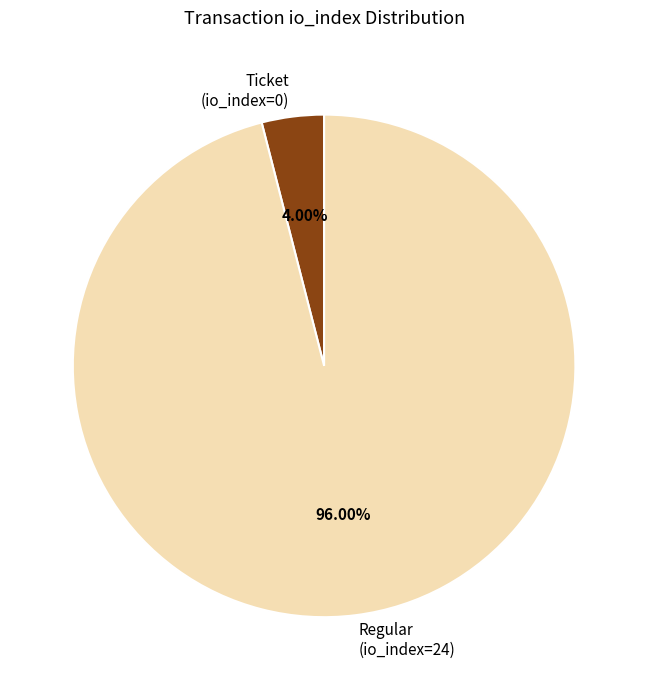

What percentage is the Regular (io_index=24) slice, to the nearest percent?

96%